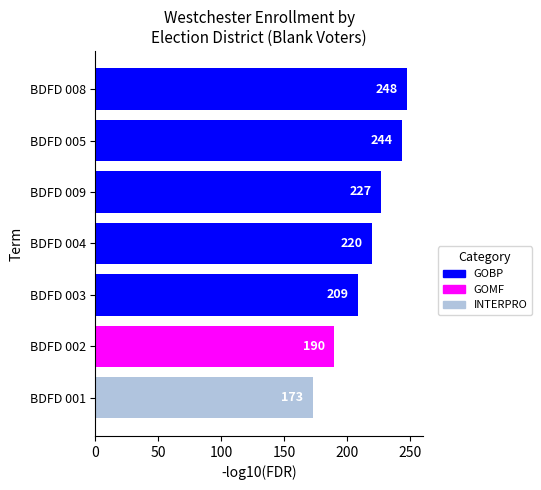

What is the smallest value displayed?

173